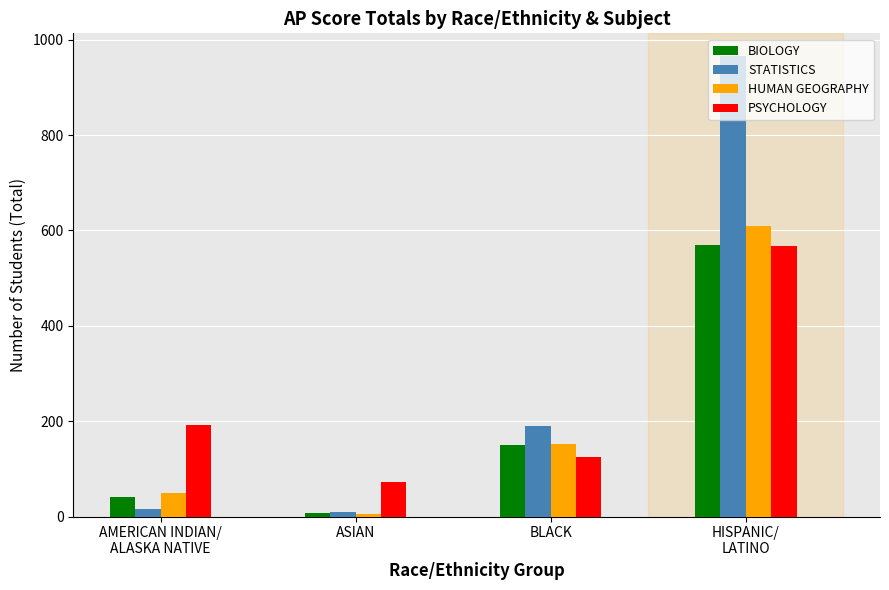

How many data points in HUMAN GEOGRAPHY are less than 152?

2